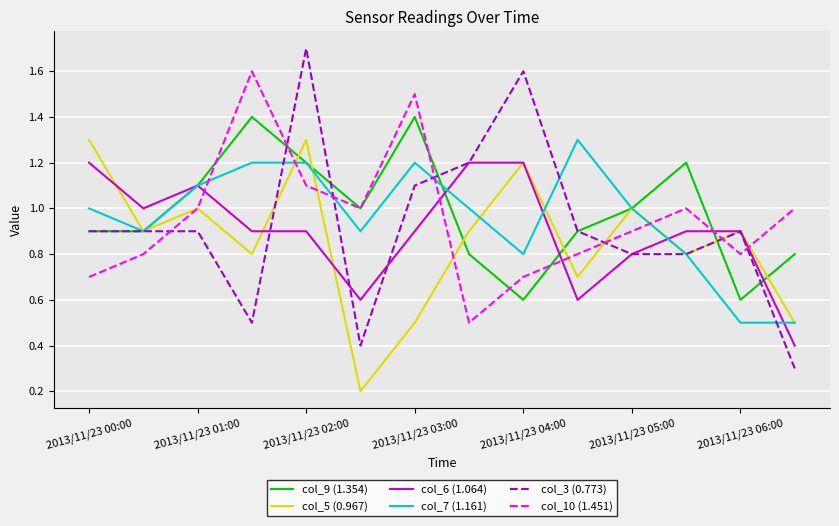

What is the maximum value for col_7 (1.161)?

1.3